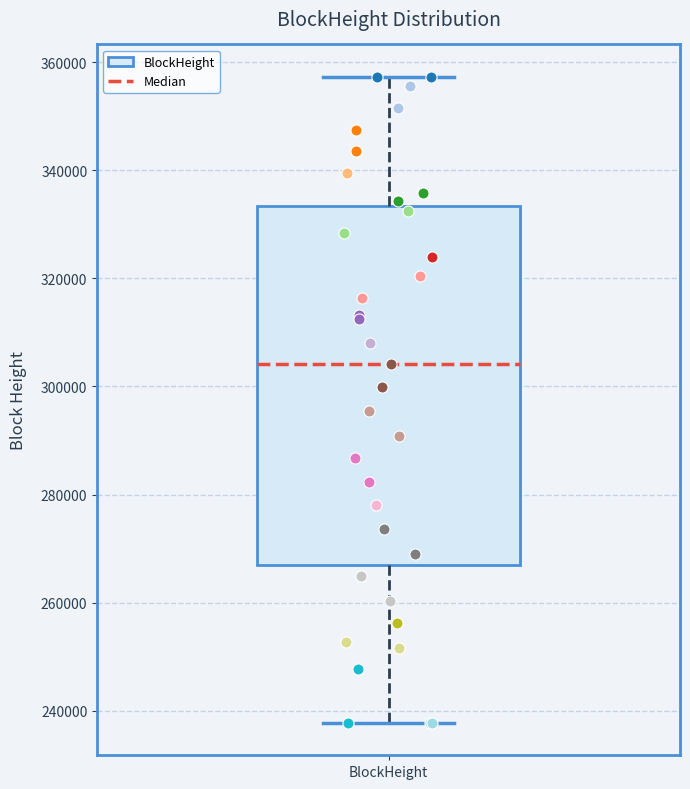

Where is the upper edge of the box for BlockHeight on the y-axis? The values are not printed on the chart, so give them approximately, as read against the axis.

334000